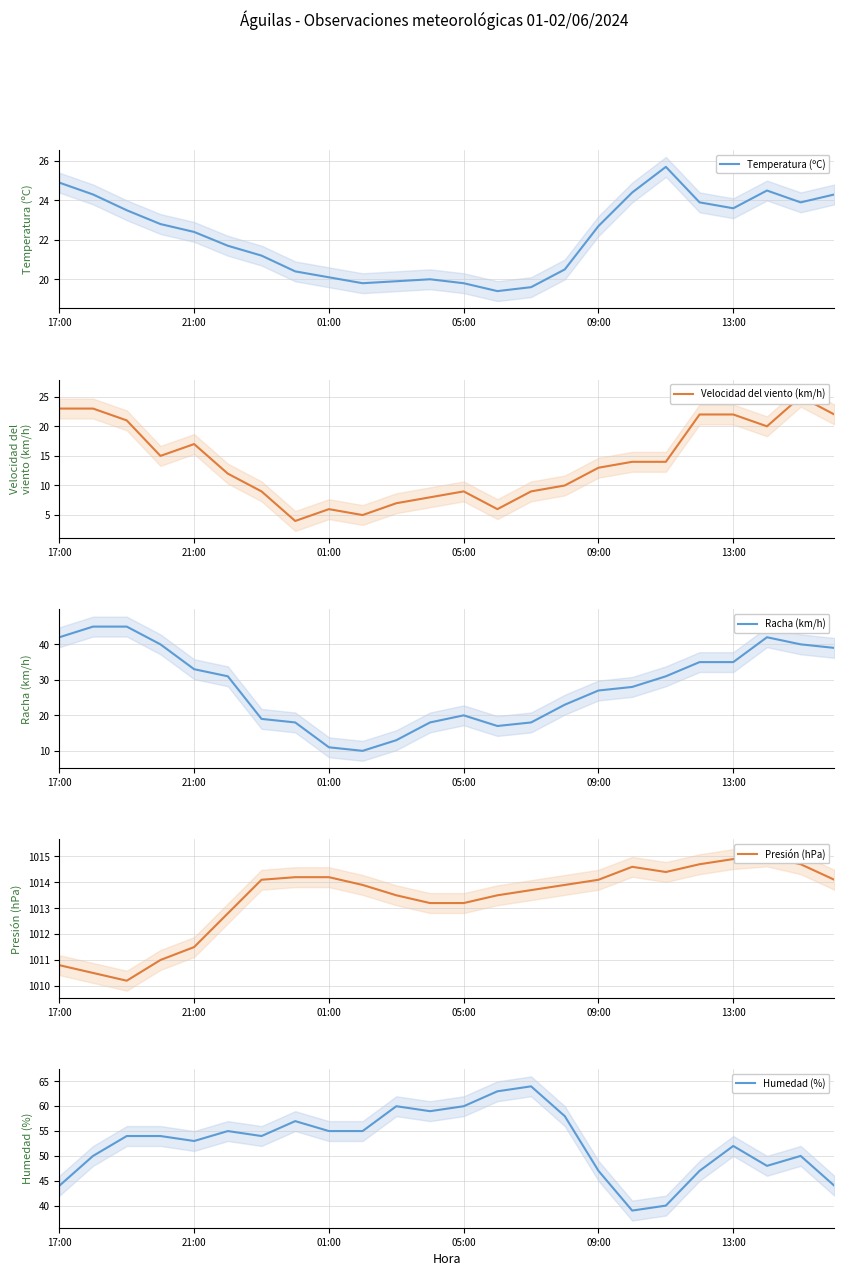

What is the total value across all series at 17:00?

1144.7